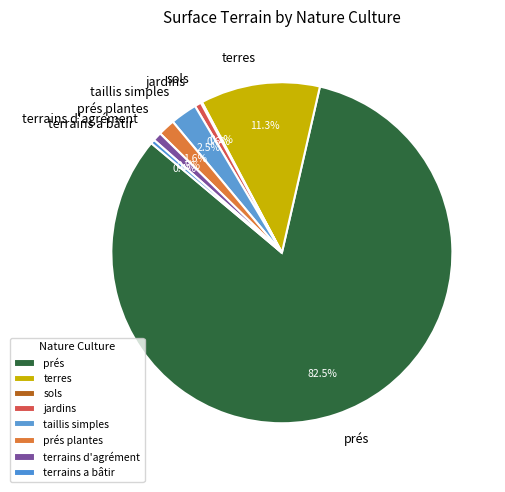

Combined, what portion of the pie is terrains d'agrément and prés plantes?

2.4%